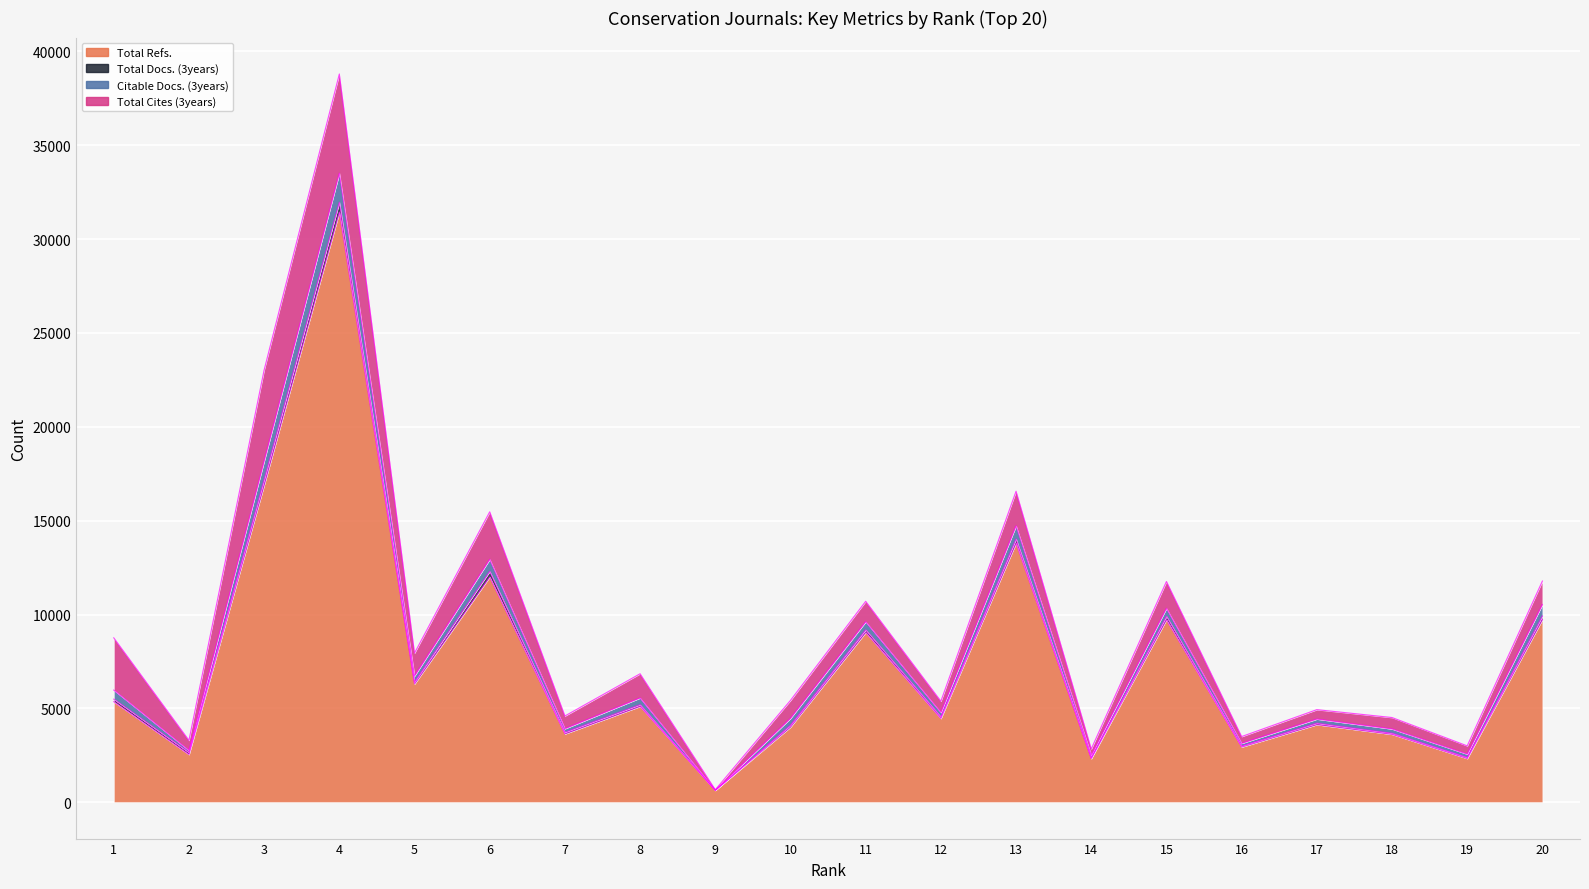

What is the difference between the Citable Docs. (3years) values at 16 and 14?

662